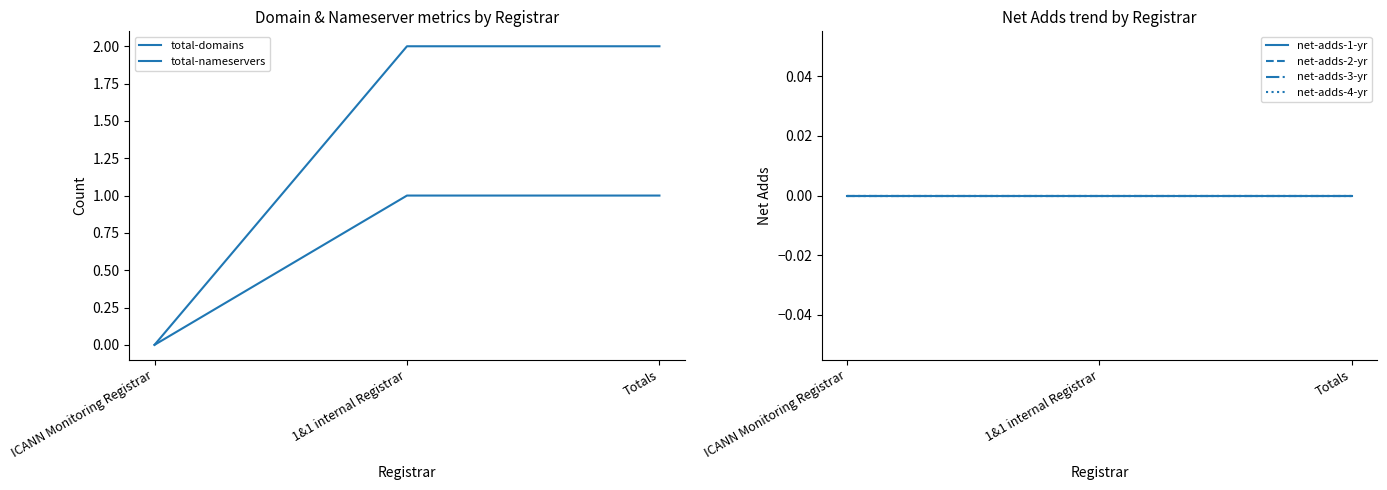

What is the maximum value shown in the chart?

2